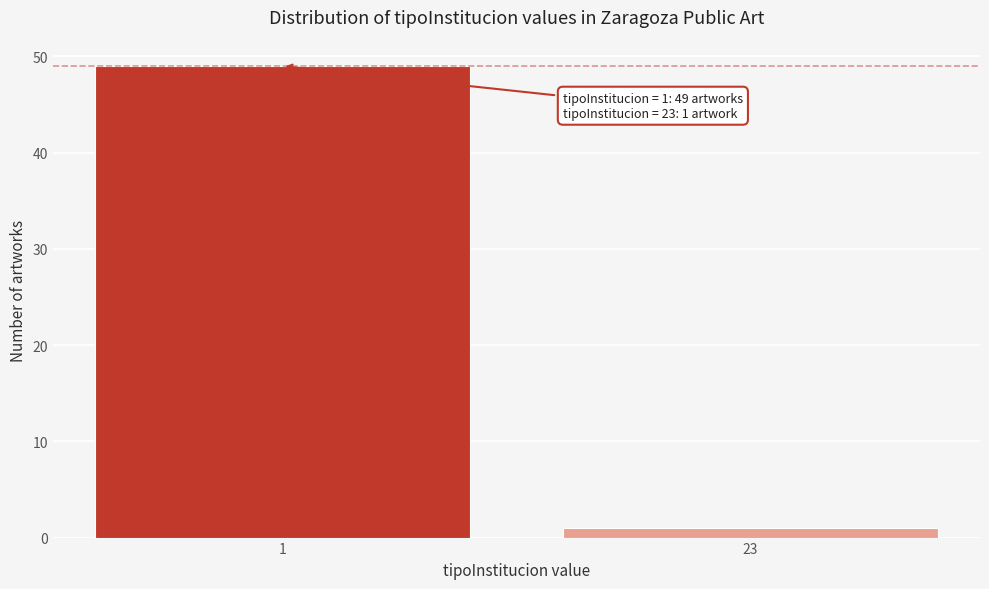

Reading right to left, list all the values displayed in this chart.

1	49